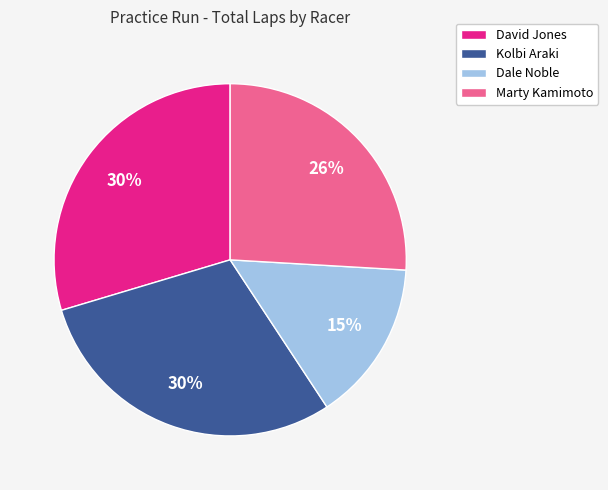

True or false: Marty Kamimoto accounts for 32% of the total.

False